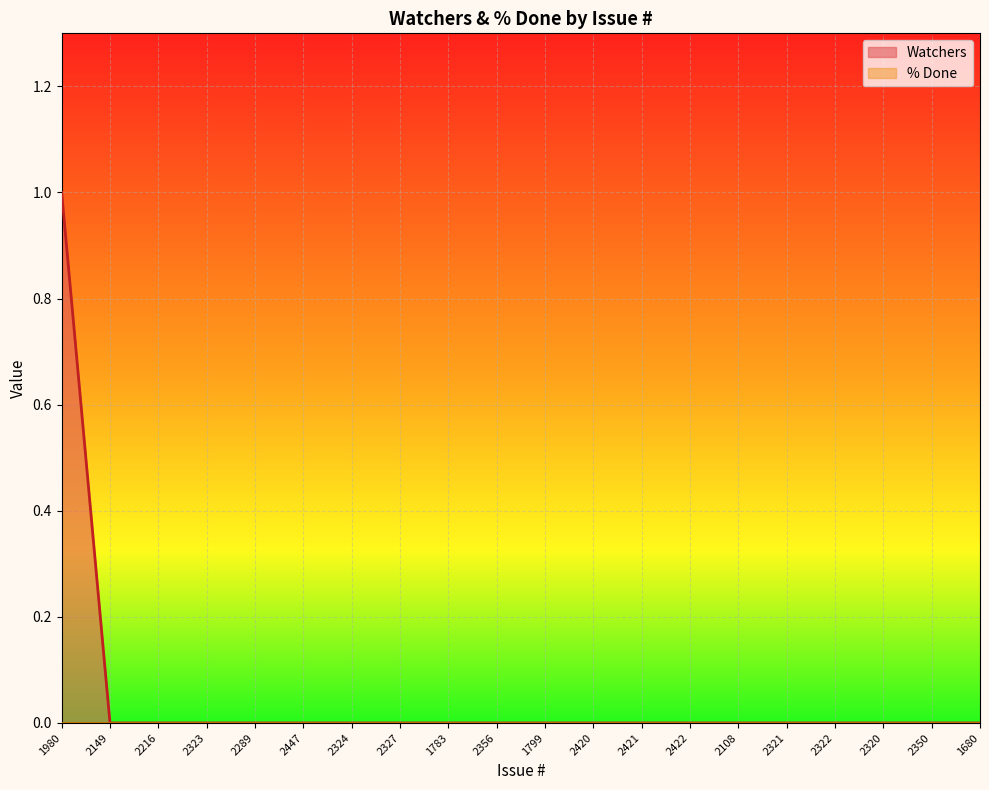

What is the label of the 20th point from the right?

1980